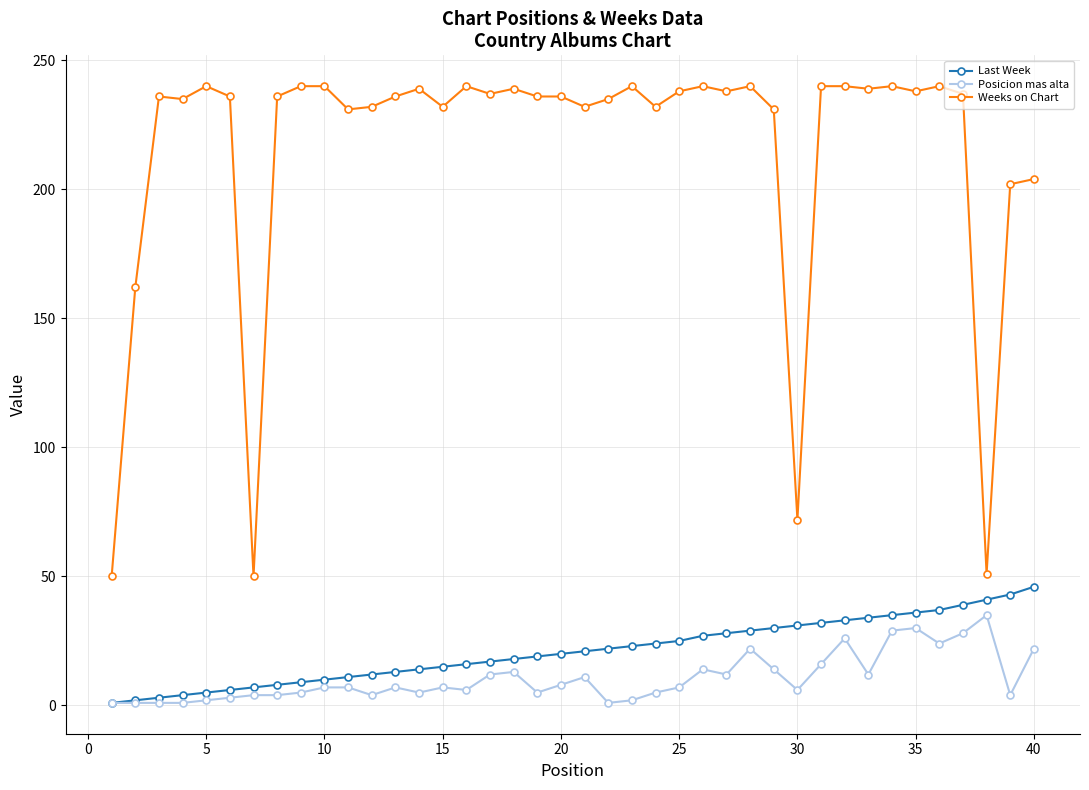

How many lines are shown in the chart?

3